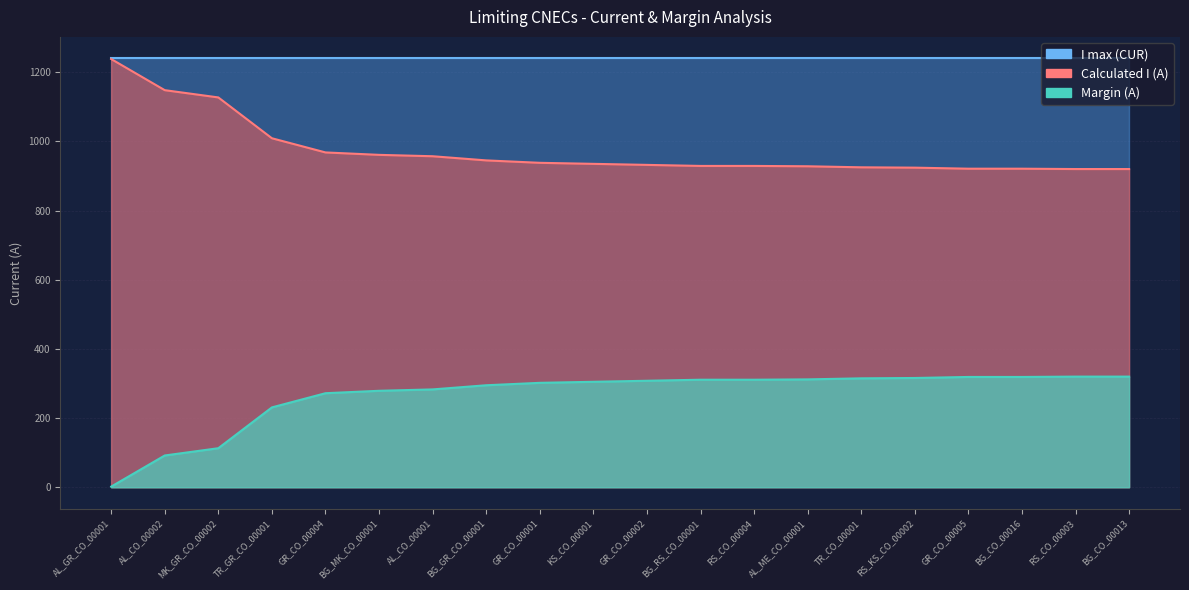

True or false: Calculated I (A) and Margin (A) intersect in this chart.

False